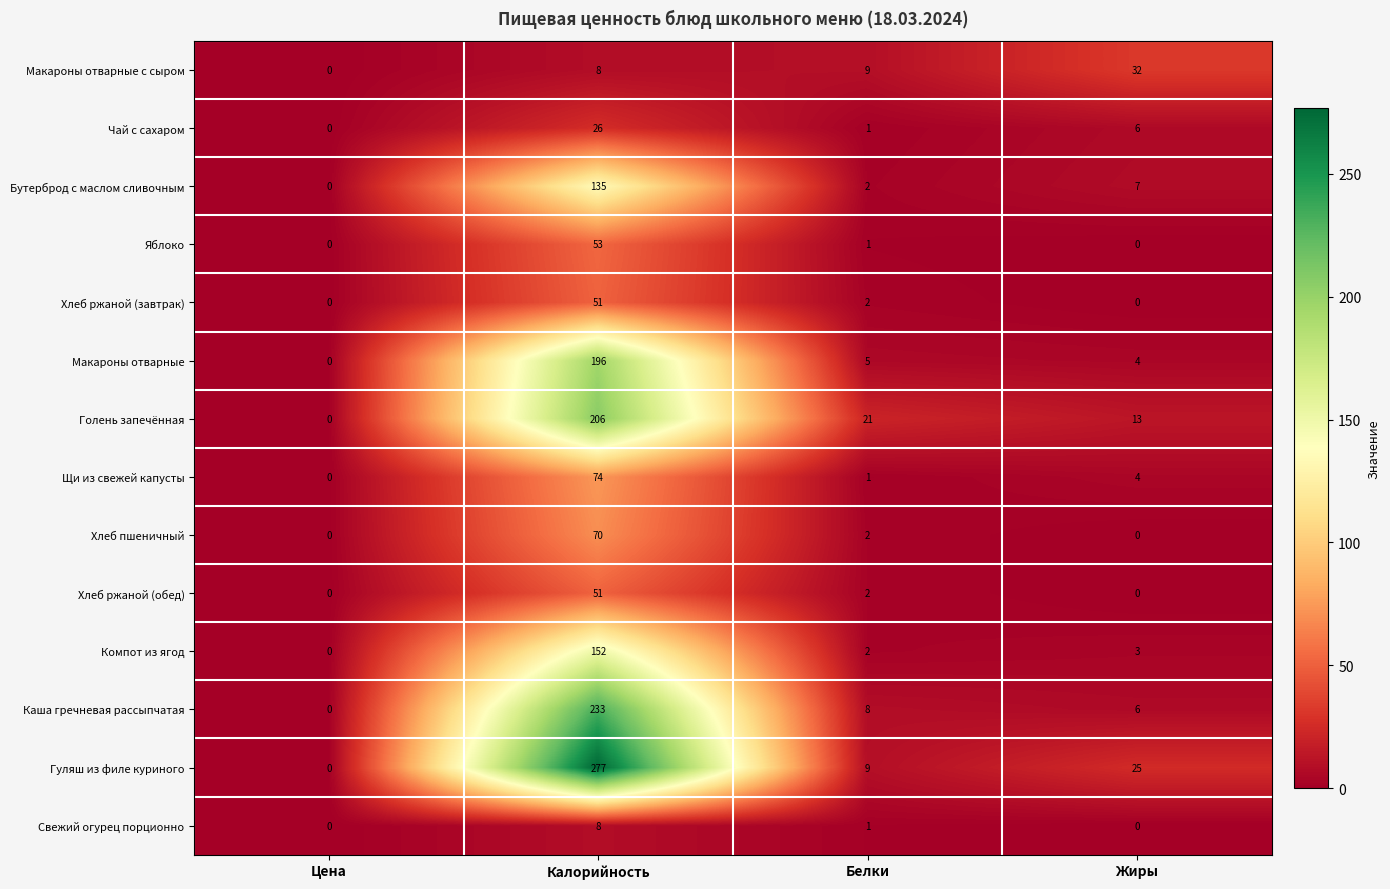

At how many categories does at least one series exceed 55?

1